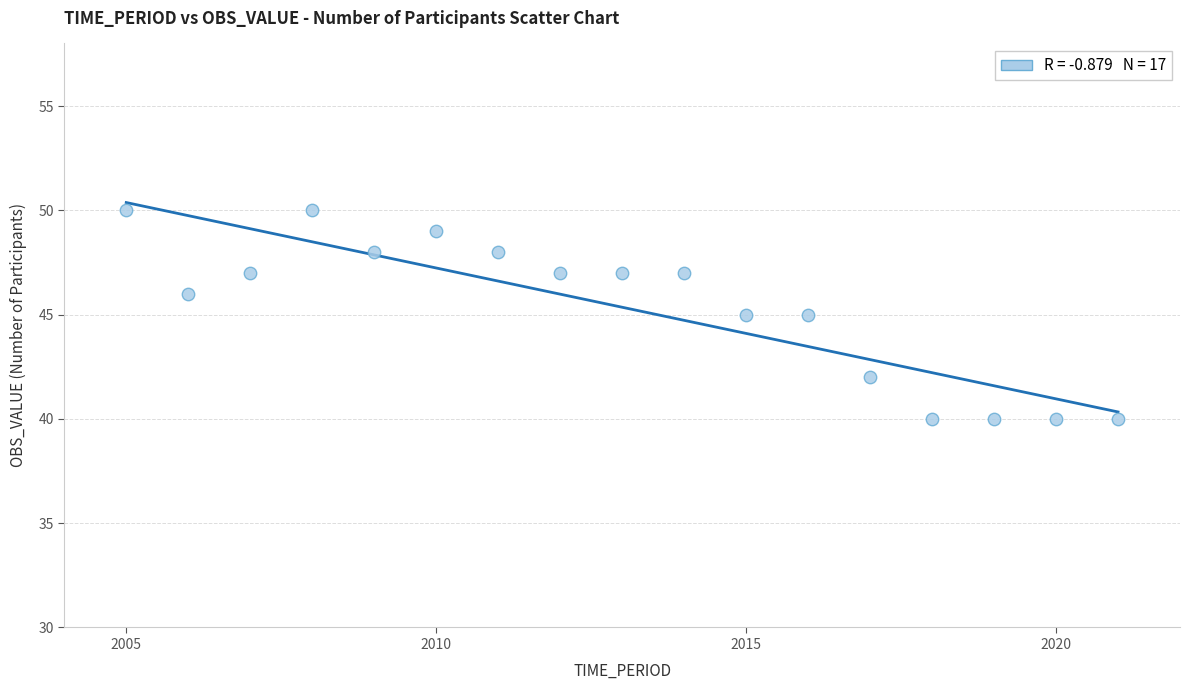

What is the range of X values (max minus min)?

16